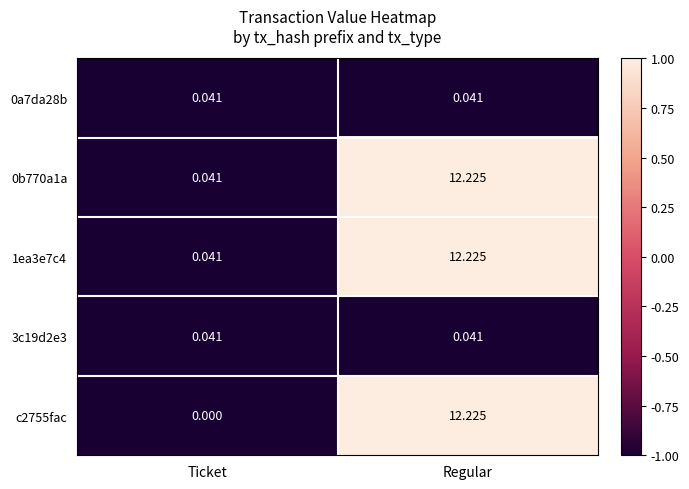

Which label corresponds to the smallest value in the chart?

Ticket